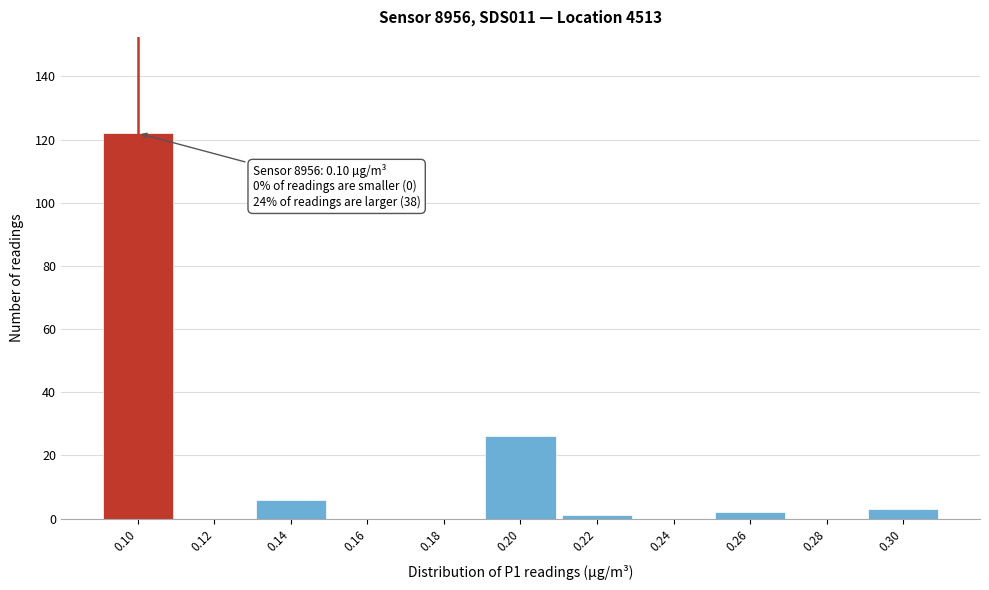

Over which range of the x-axis is the bar tallest?

0.09 to 0.11